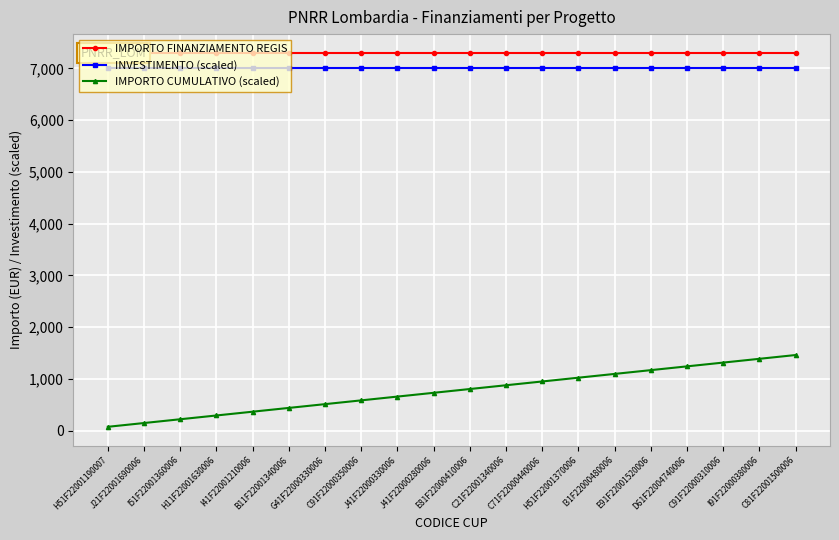

True or false: IMPORTO CUMULATIVO (scaled) and INVESTIMENTO (scaled) intersect in this chart.

False